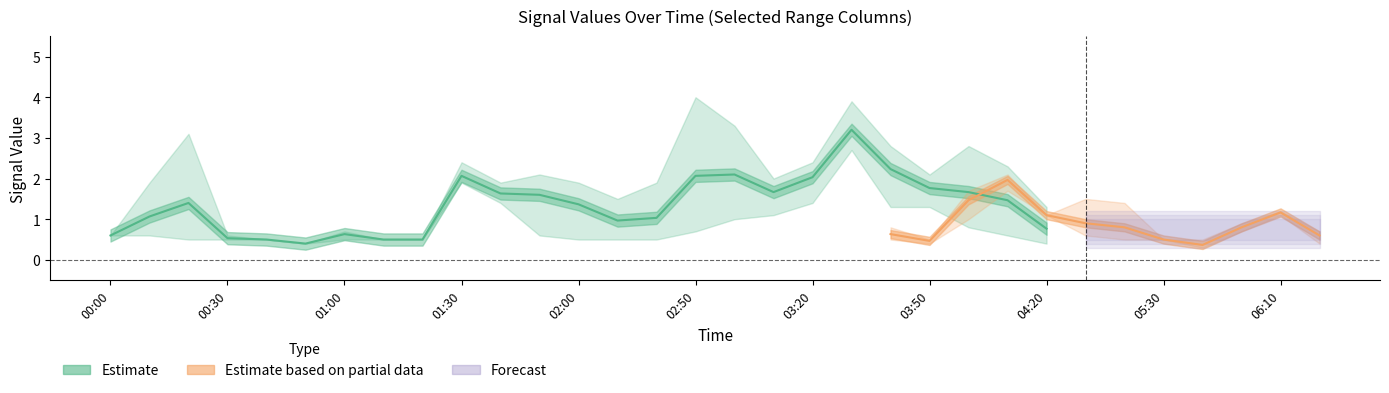

What is the label of the 24th point from the right?

2011/05/28 01:20